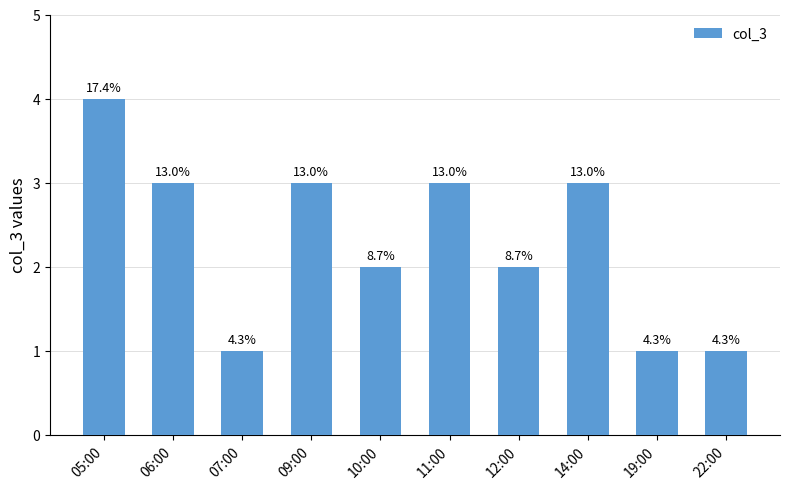

Does the chart contain any negative values?

No